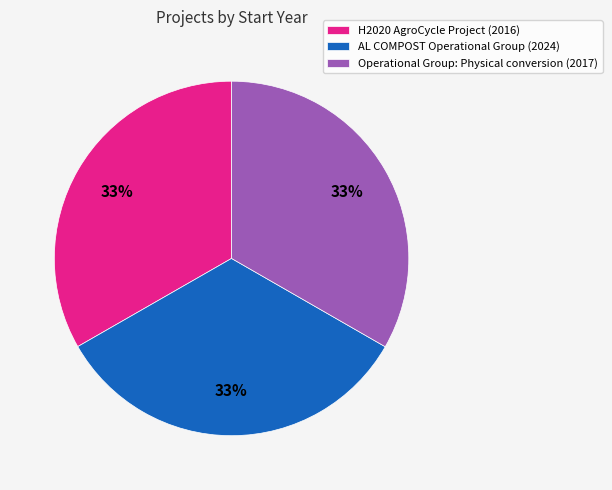

What percentage is the Operational Group: Physical conversion slice, to the nearest percent?

33%